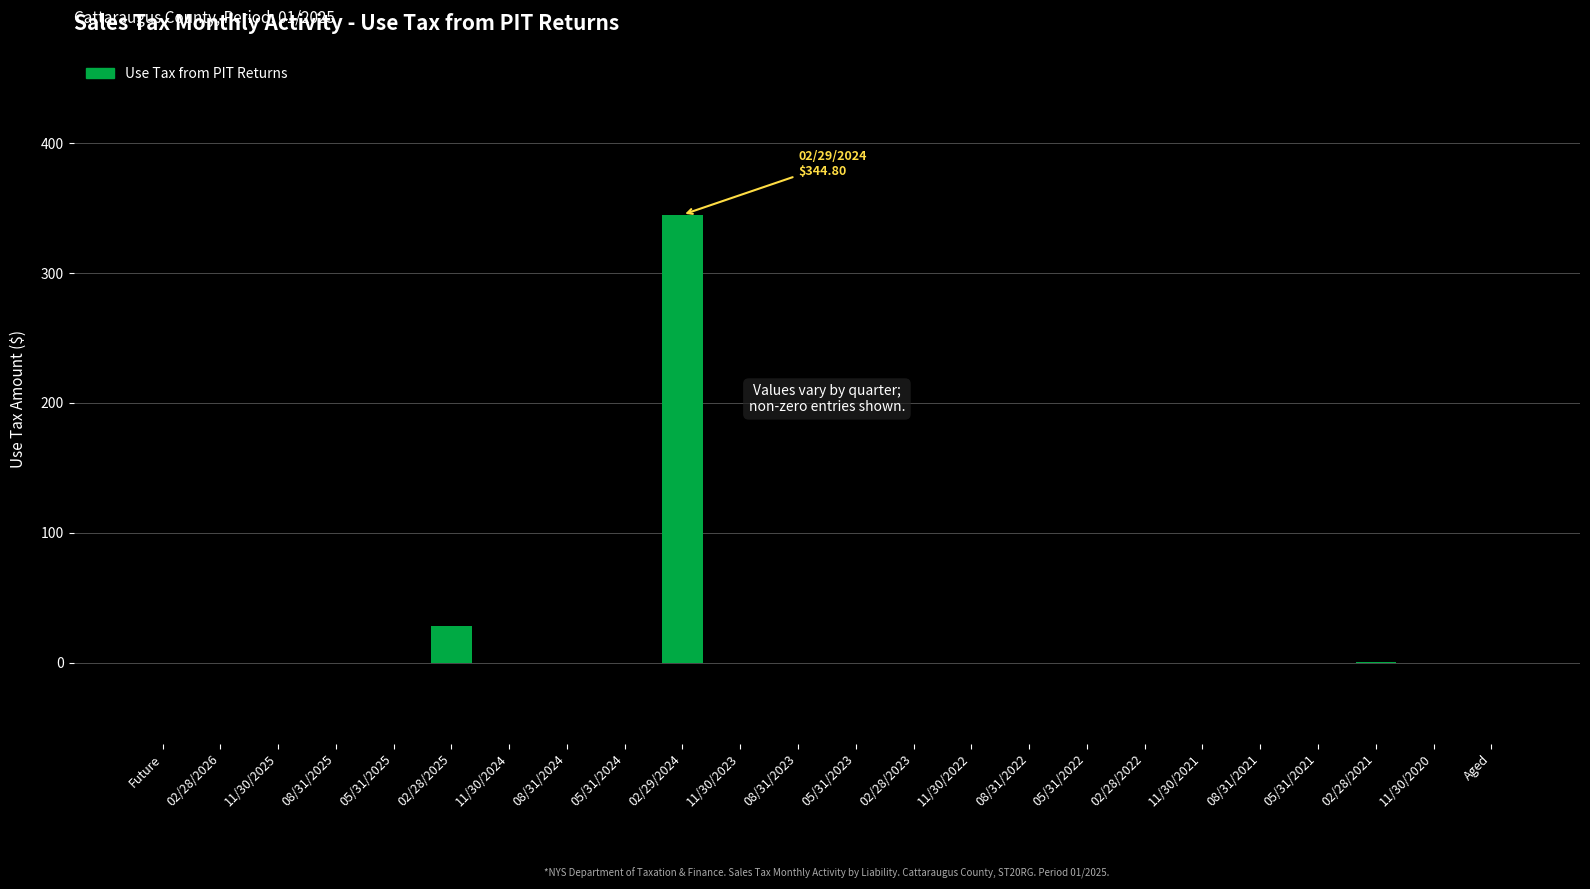

Is it true that the value at 08/31/2024 is 0.0?

True